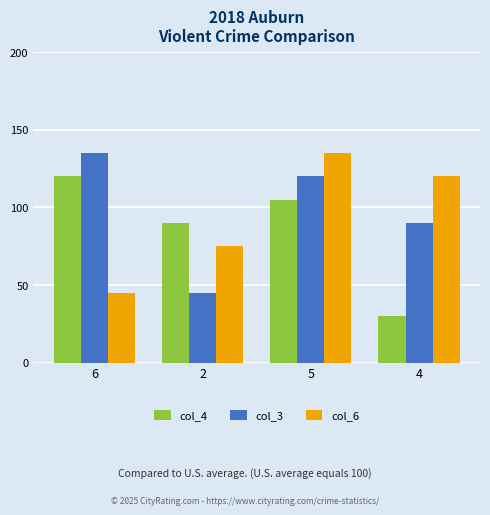

Rank the categories by col_4 value from lowest to highest.

4, 2, 5, 6